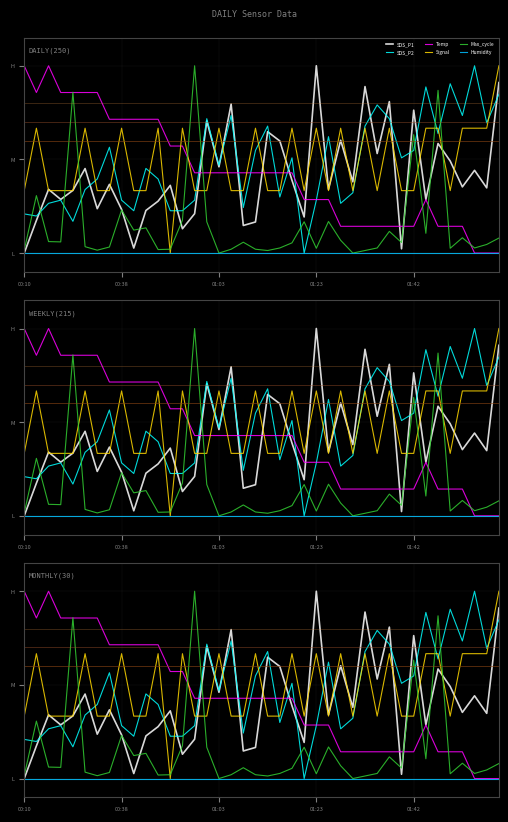

What is the highest value of the SDS_P1 series?

1.0